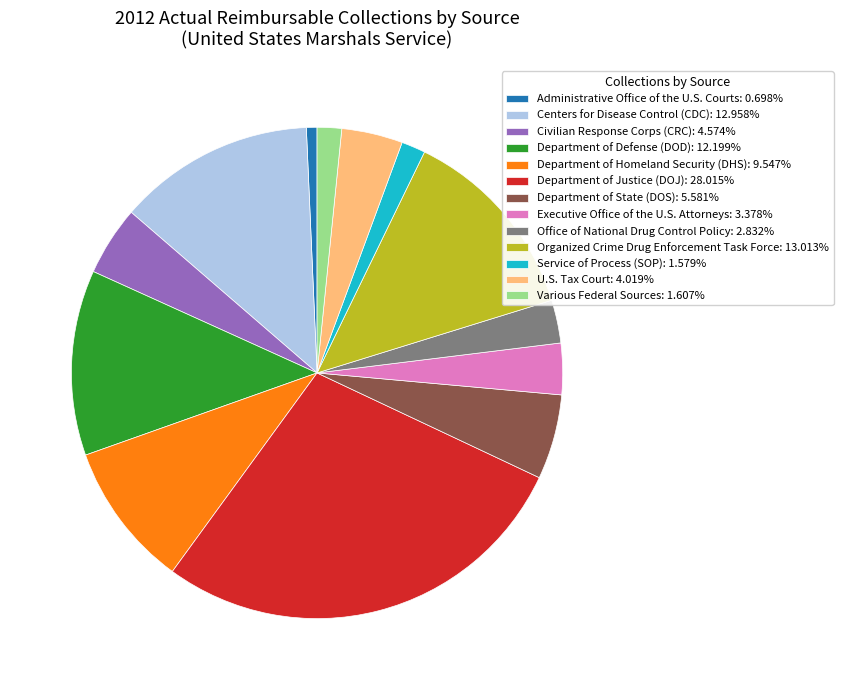

Is the sum of Centers for Disease Control (CDC): 12.958% and Department of State (DOS): 5.581% greater than half?

No